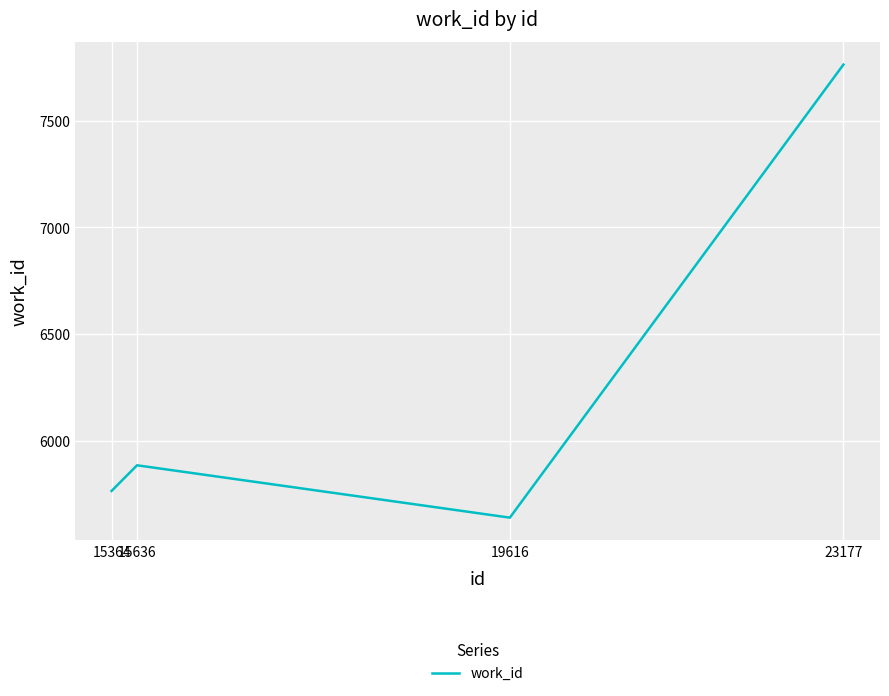

True or false: there are more than 2 points higher than both neighbors.

False